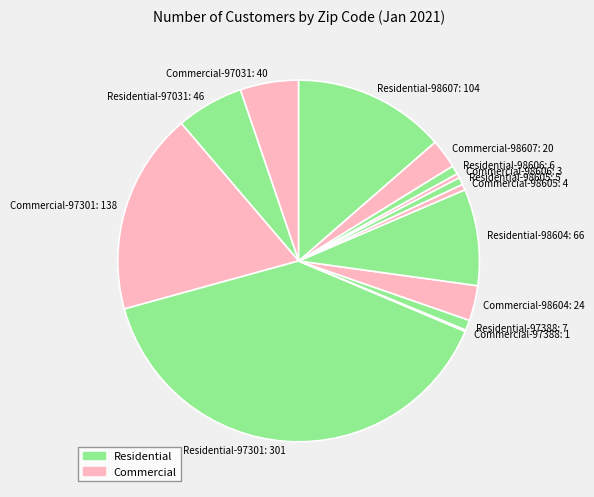

Approximately how many times larger is the value at Residential-97301 compared to Residential-98607?

2.9